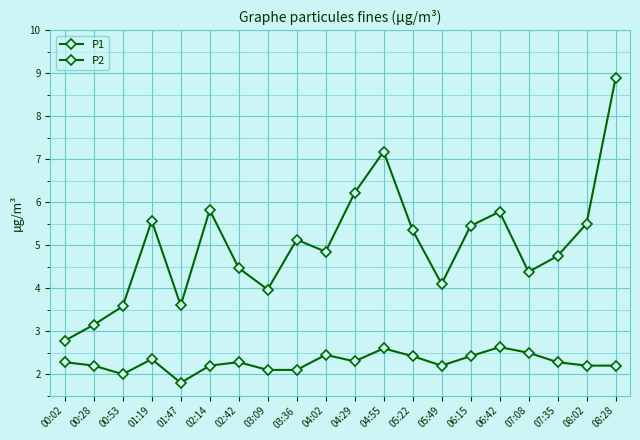

Rank the categories by P1 value from lowest to highest.

00:02, 00:28, 00:53, 01:47, 03:09, 05:49, 07:08, 02:42, 07:35, 04:02, 03:36, 05:22, 06:15, 08:02, 01:19, 06:42, 02:14, 04:29, 04:55, 08:28